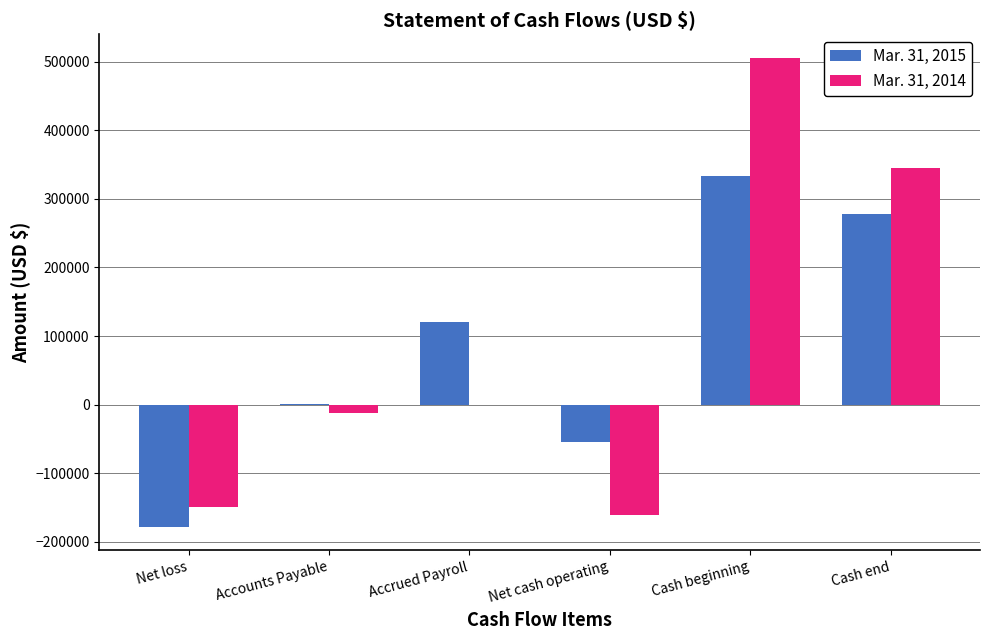

Is the value of Mar. 31, 2015 at Cash beginning greater than the value of Mar. 31, 2014 at Net cash operating?

Yes